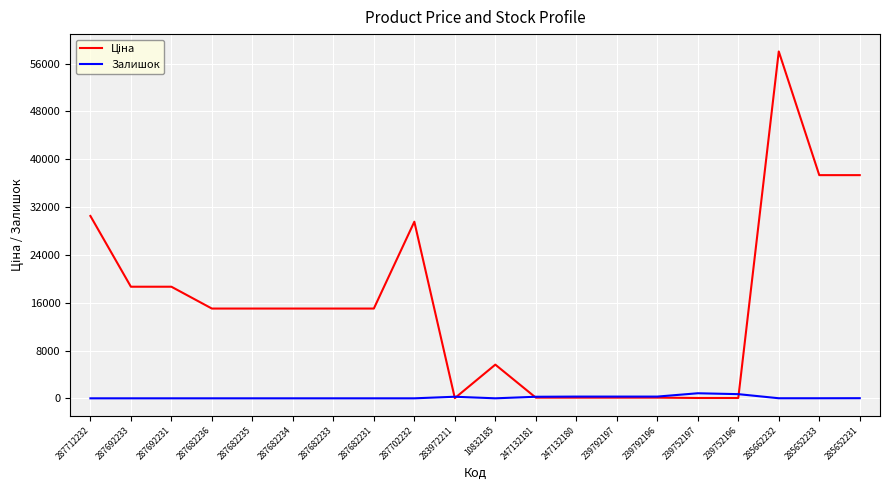

What is the total value across all series at 10832185?

5637.0